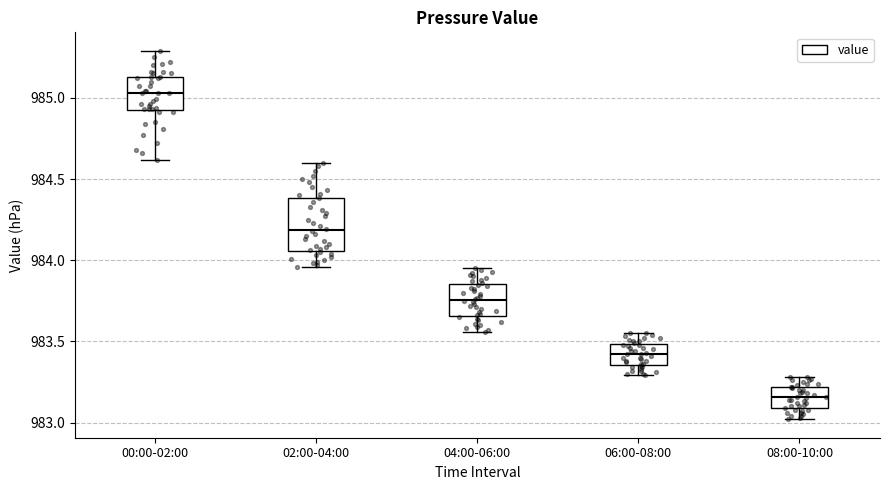

Where is the lower edge of the box for 04:00-06:00 on the y-axis? The values are not printed on the chart, so give them approximately, as read against the axis.

983.65